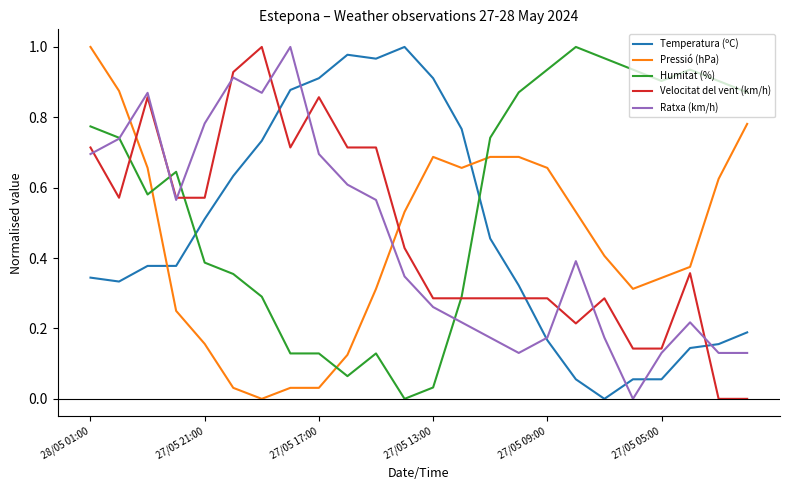

Which series has the largest total across all categories?

Humitat (%)